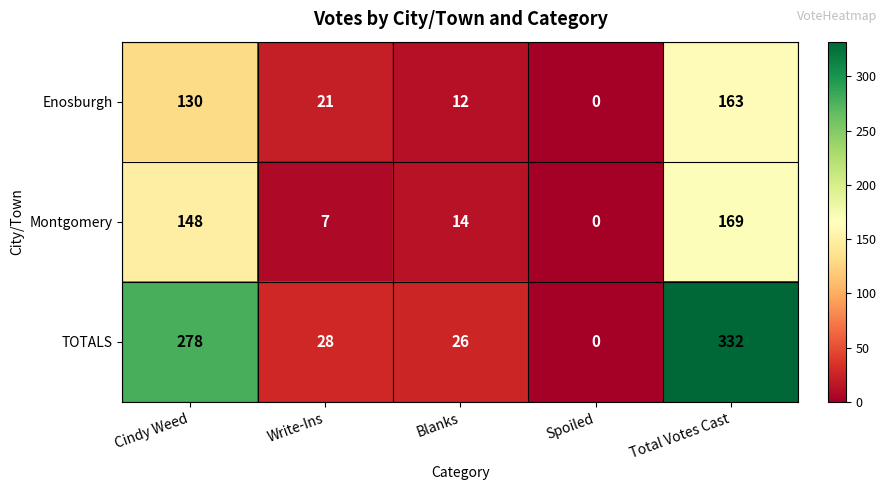

Which series has the largest range (max minus min)?

TOTALS